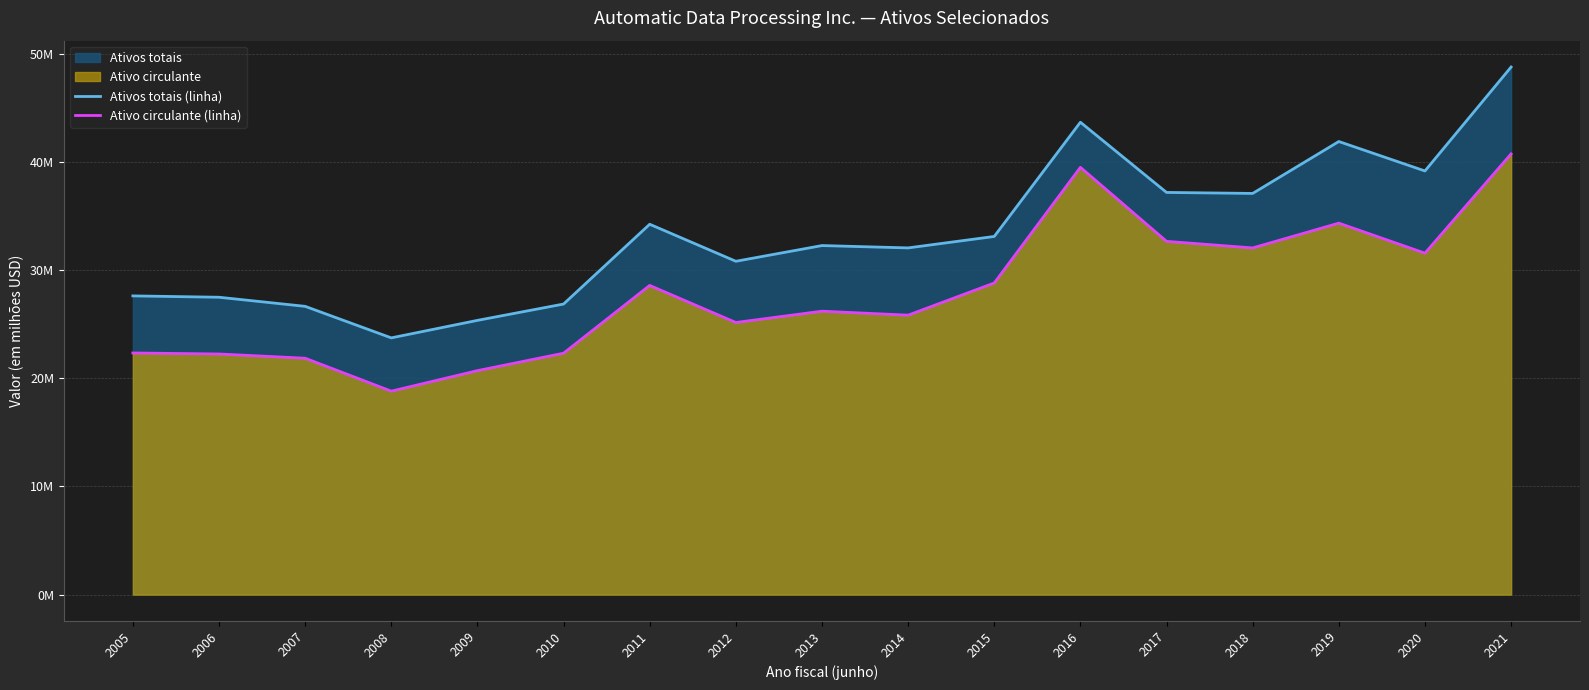

True or false: Ativos totais (linha) and Ativo circulante (linha) cross at least once.

False